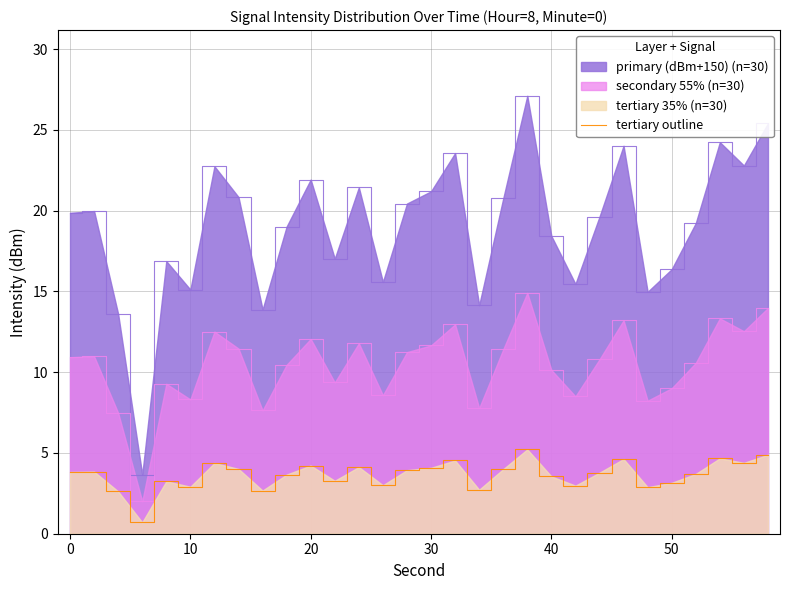

What is the difference between the maximum and minimum values in the secondary 55% (n=30) series?

12.9